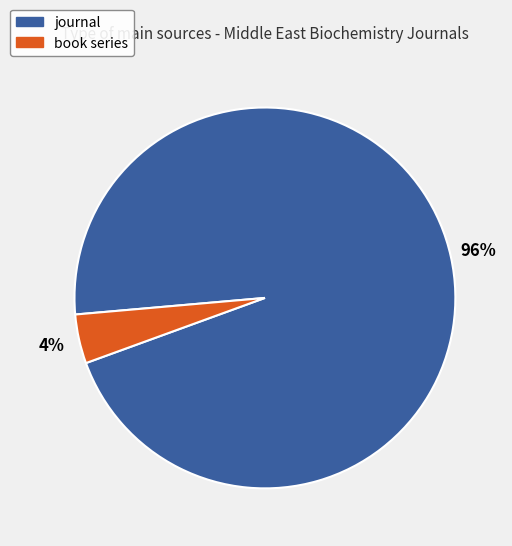

To the nearest percent, what is the average slice percentage?

50%